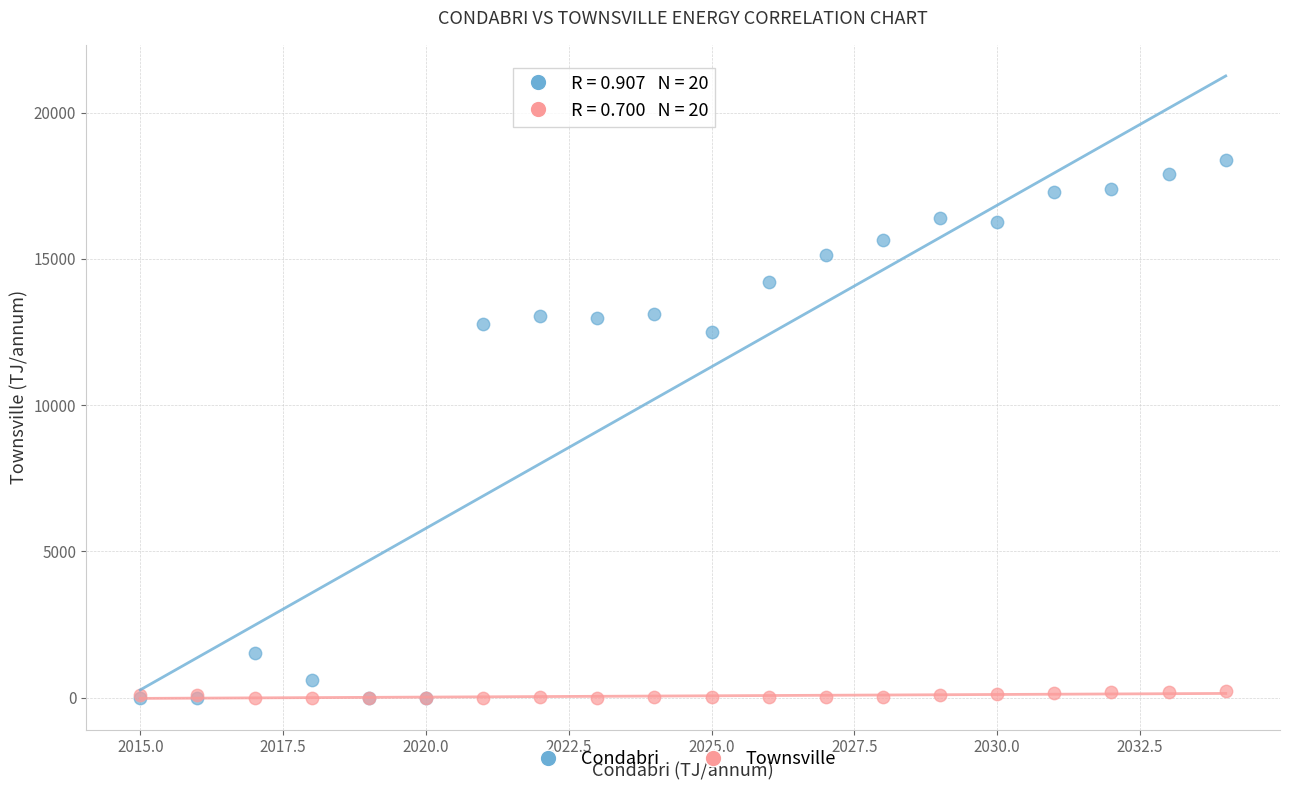

In the Condabri series, what Y value is closest to 9196?

12506.1